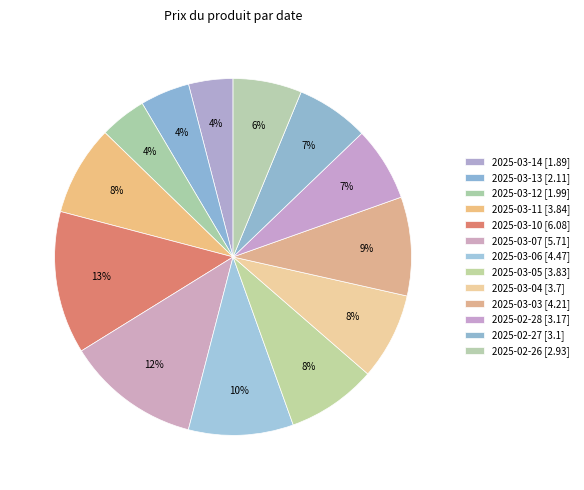

To the nearest percent, what percentage of the pie is 2025-03-06?

10%